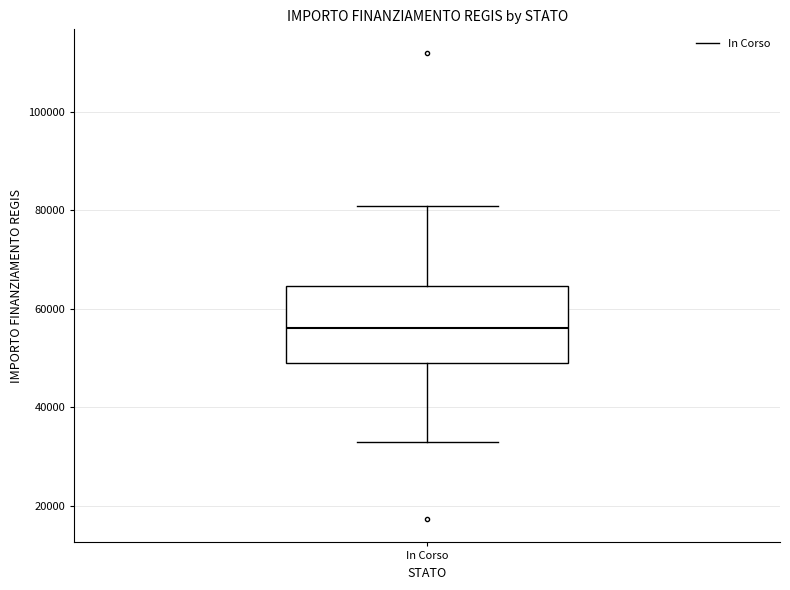

Transcribe this box plot: give where the median line is, the range the box spans, and where the two whiskers end, as read against the y-axis. The values are not printed on the chart, so give them approximately, as read against the axis.

median 56000, box 50000 to 64000, whiskers 32000 to 80000